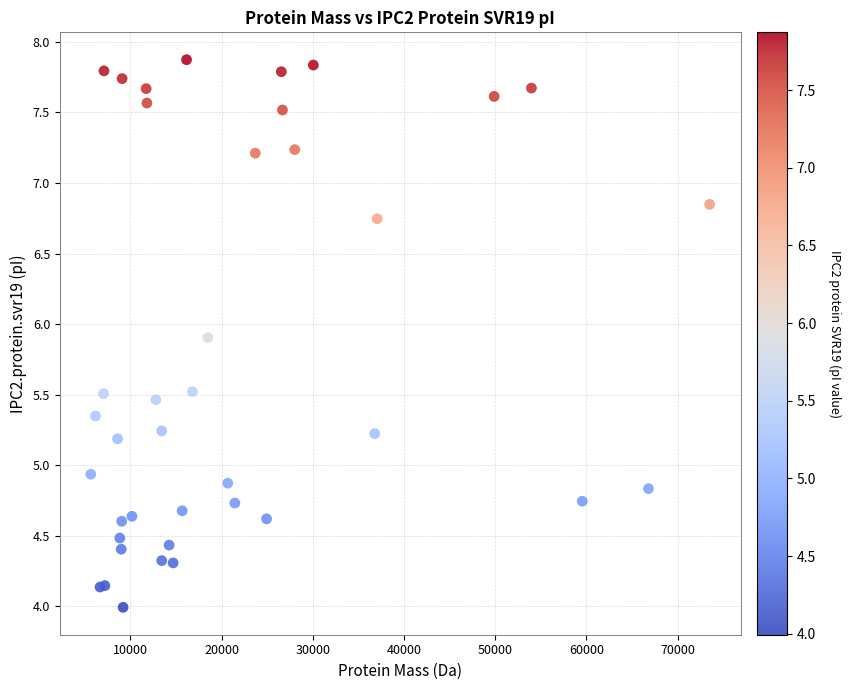

What Y value in the scatter plot is closest to 5?

4.9